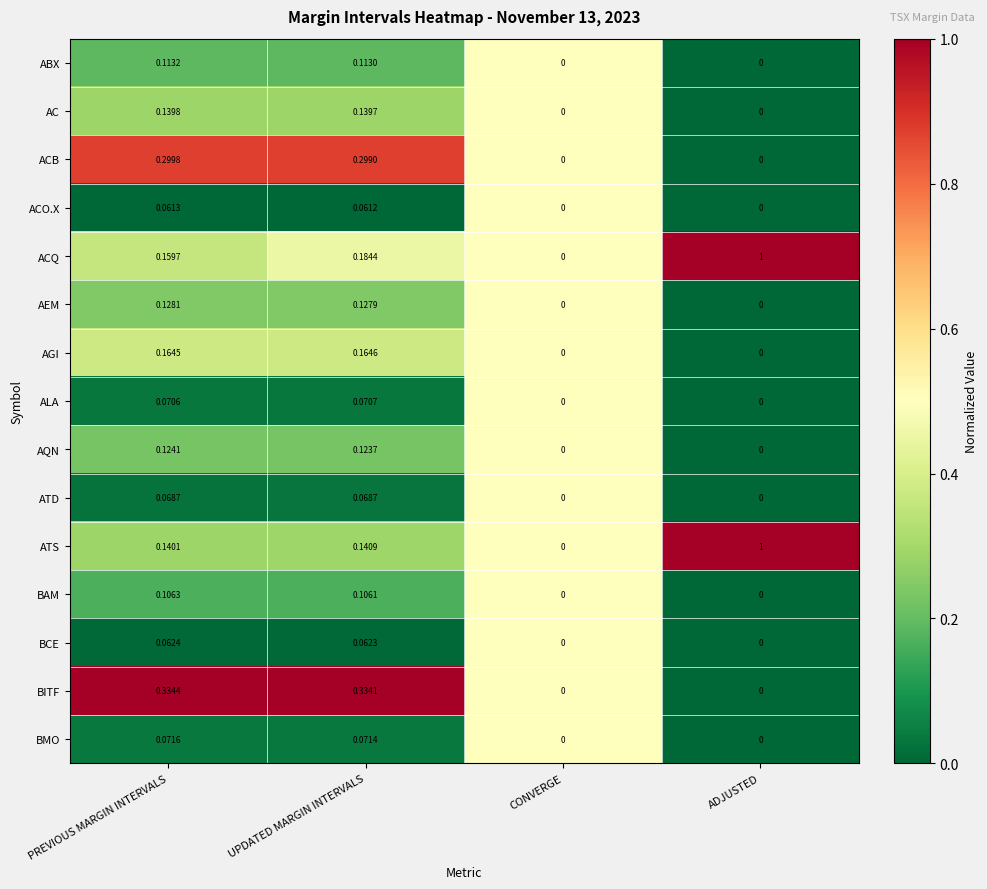

Between UPDATED MARGIN INTERVALS and ADJUSTED, which series saw the biggest shift?

ATS